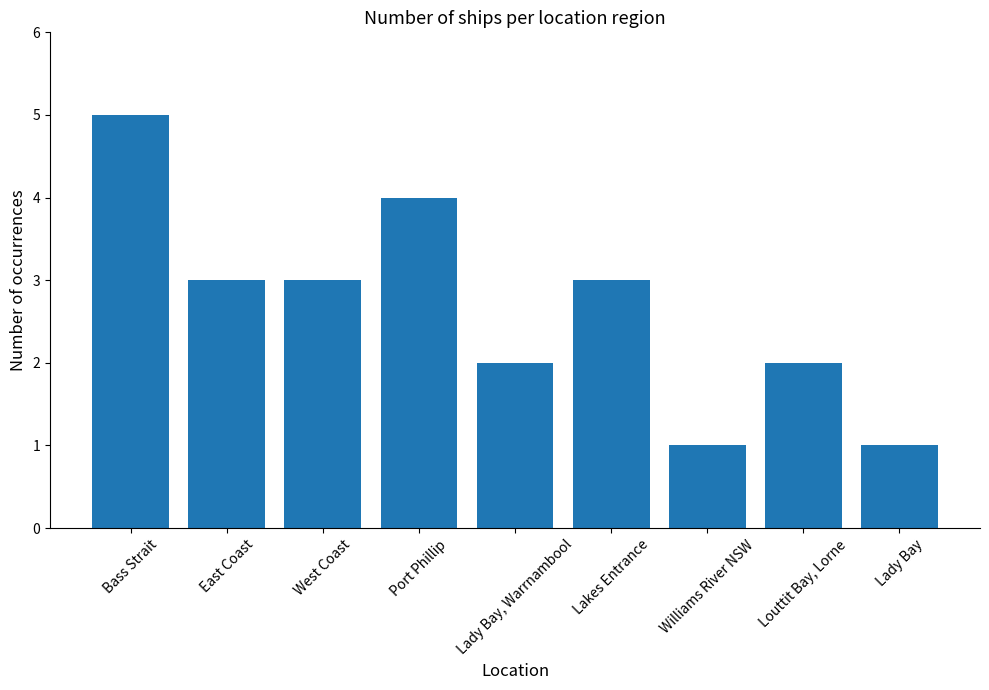

True or false: the data shows 3 at Lakes Entrance.

True